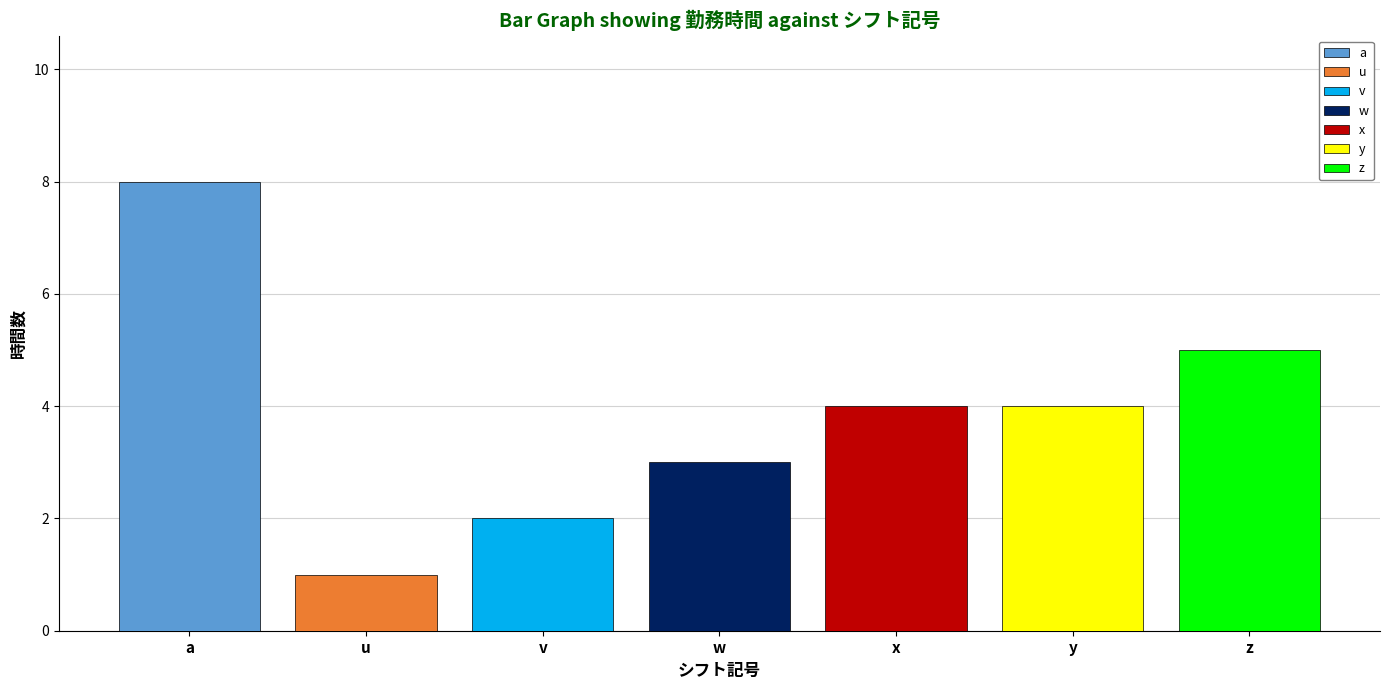

Which series has the widest spread of values?

a